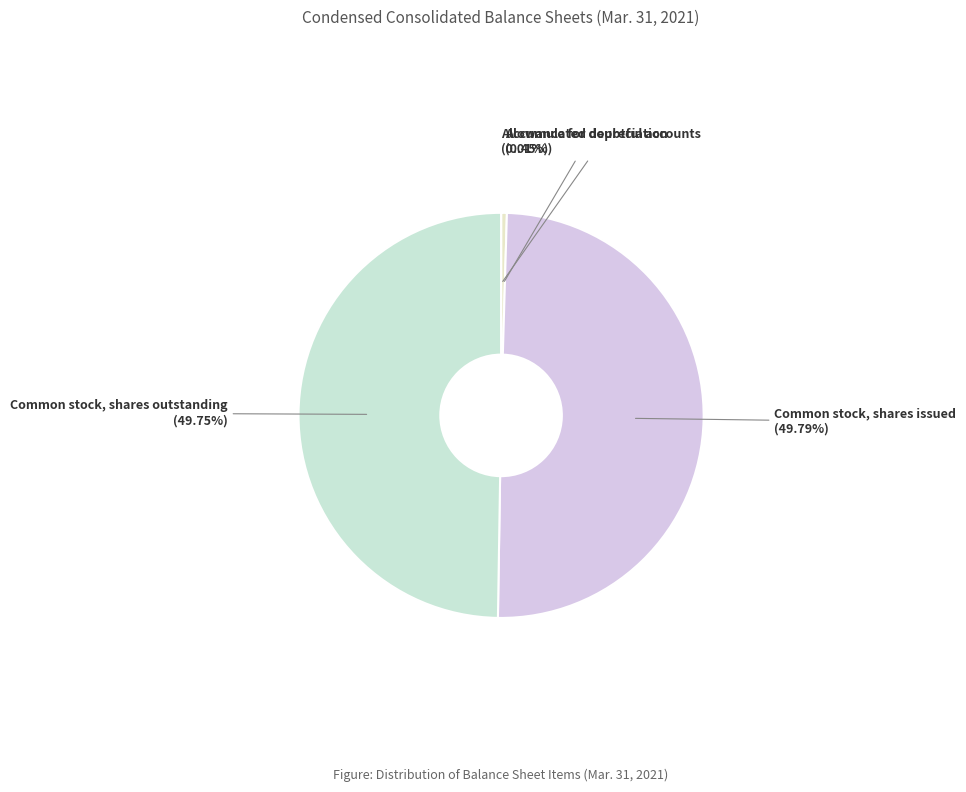

Combined, do Accumulated depreciation and Common stock, shares issued account for over 50%?

Yes